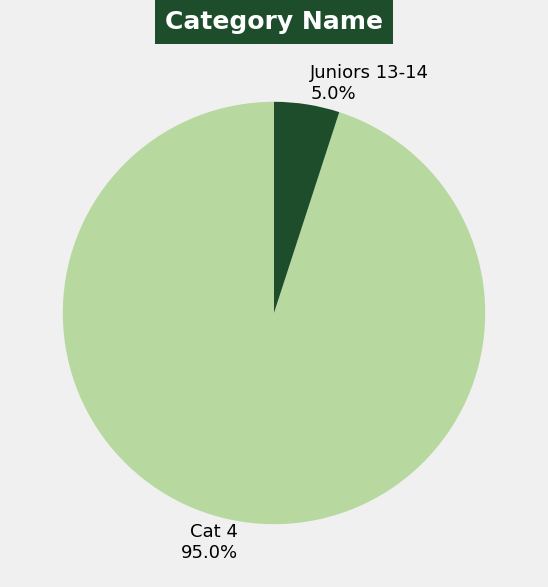

What is the smallest slice in the pie chart?

Juniors 13-14